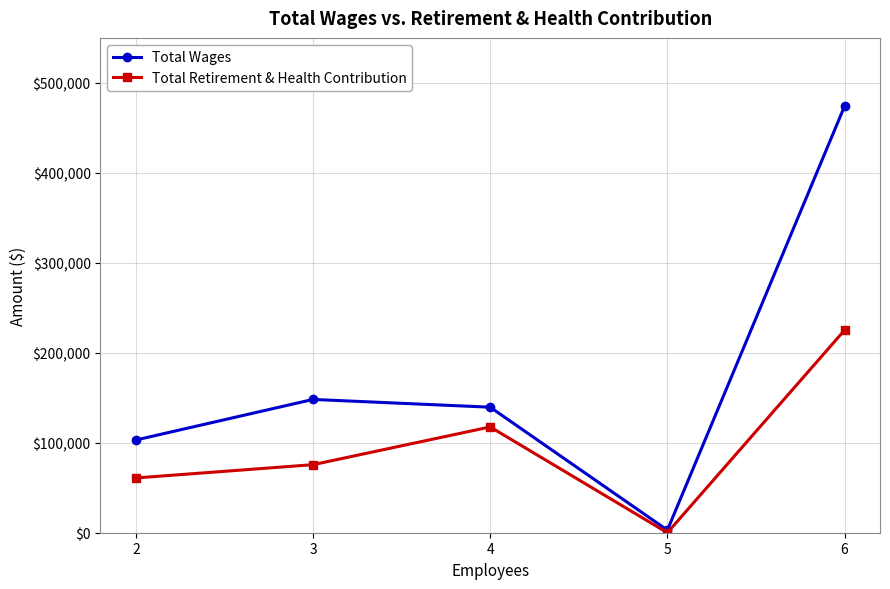

True or false: Total Retirement & Health Contribution has a value of 0 at 5.

True